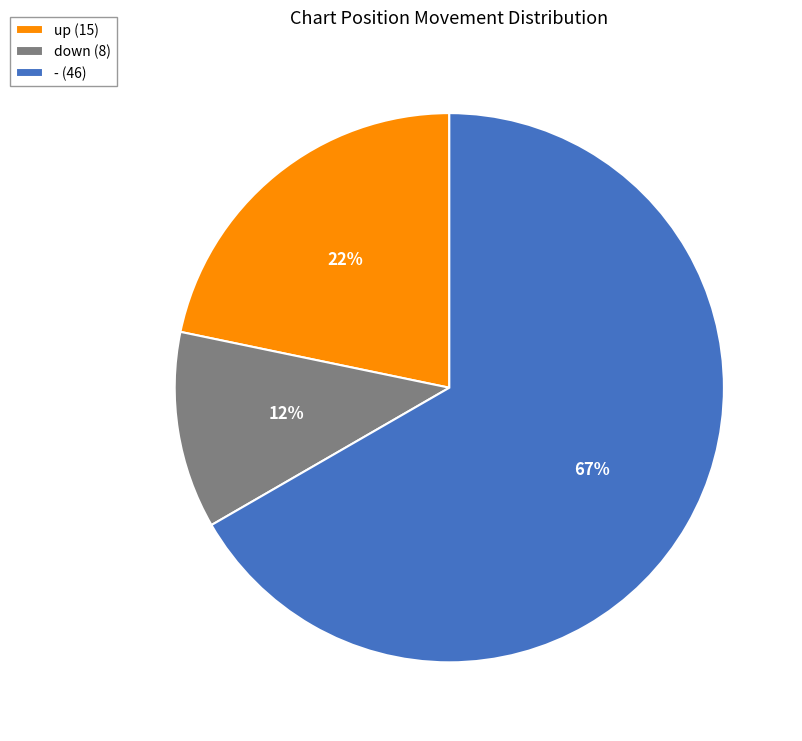

What is the largest slice in the pie chart?

-